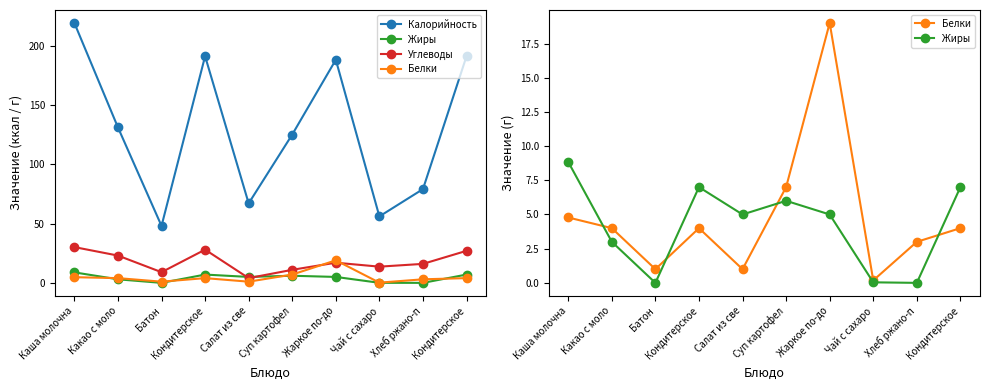

Which category has the lowest value in the Углеводы series?

Салат из све